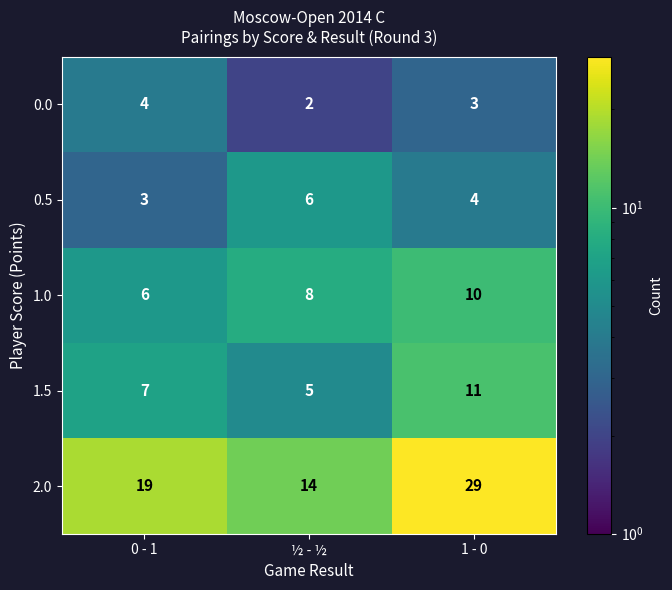

What is the difference between the maximum and second lowest values in the 1.5 series?

4